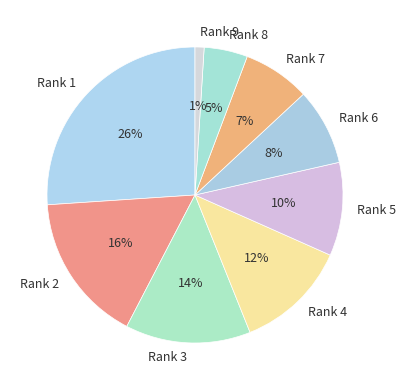

Which has a higher value, Rank 7 or Rank 3?

Rank 3